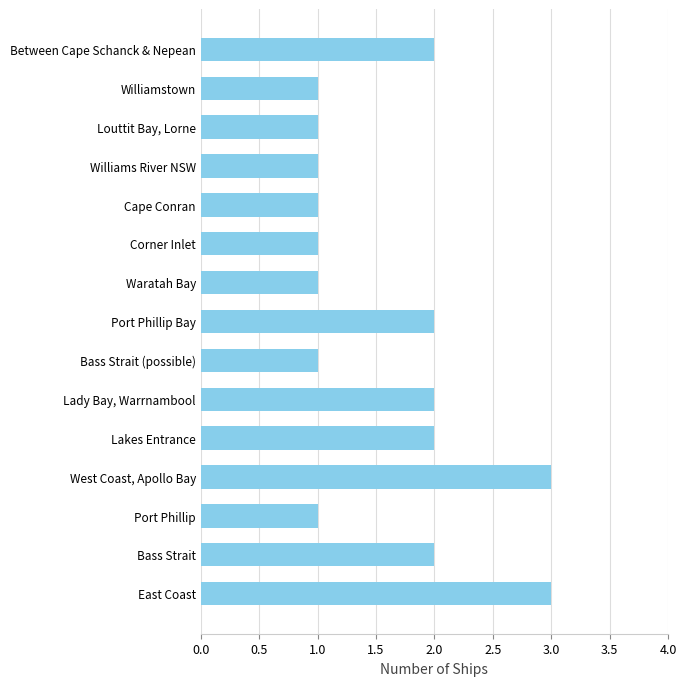

Reading top to bottom, list all the values displayed in this chart.

2	1	1	1	1	1	1	2	1	2	2	3	1	2	3